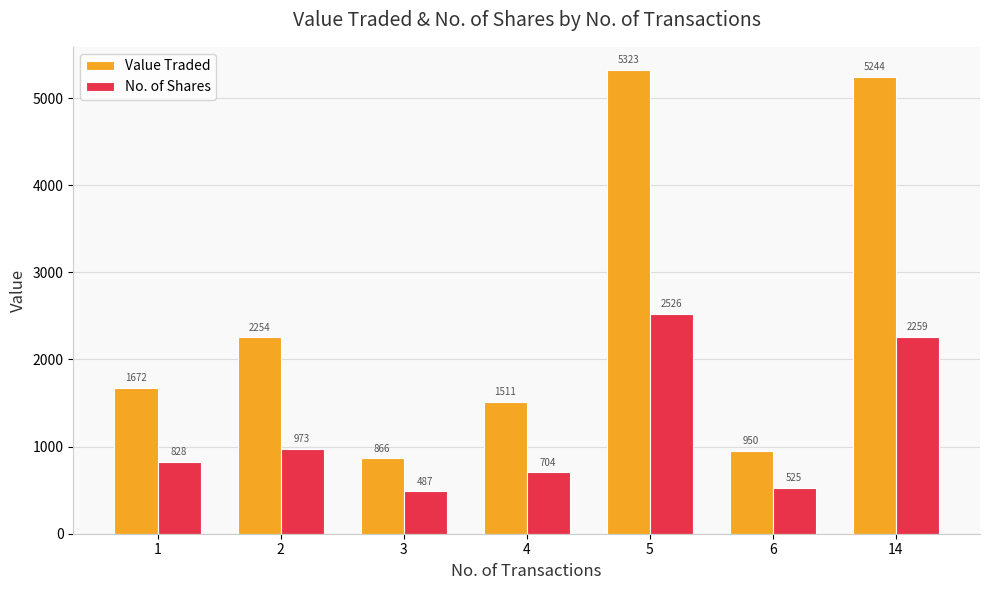

How many bars are there in each group?

2